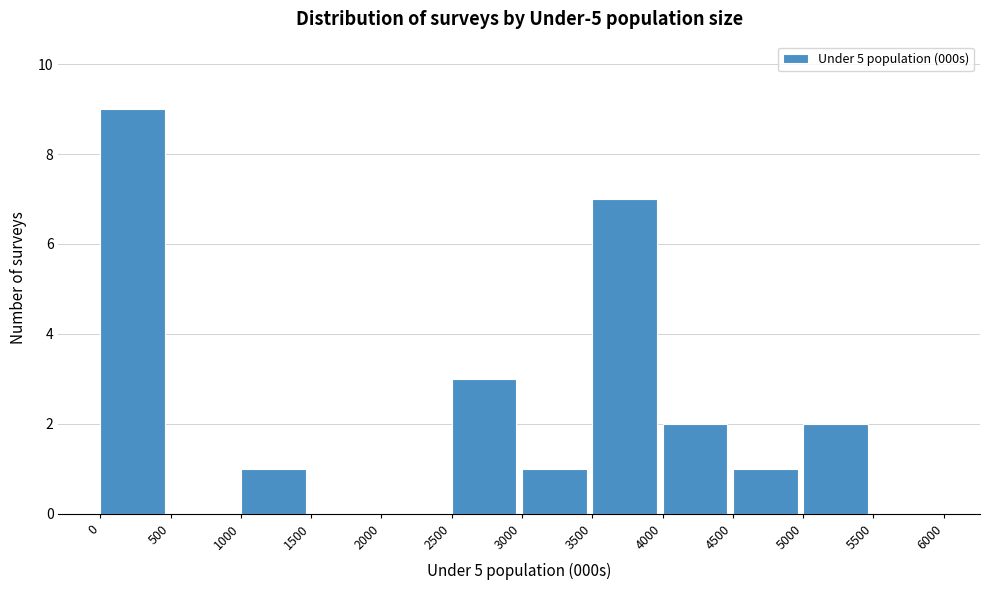

What is the height of the bar covering 1000 to 1500 on the x-axis? The values are not printed on the chart, so give them approximately, as read against the axis.

1